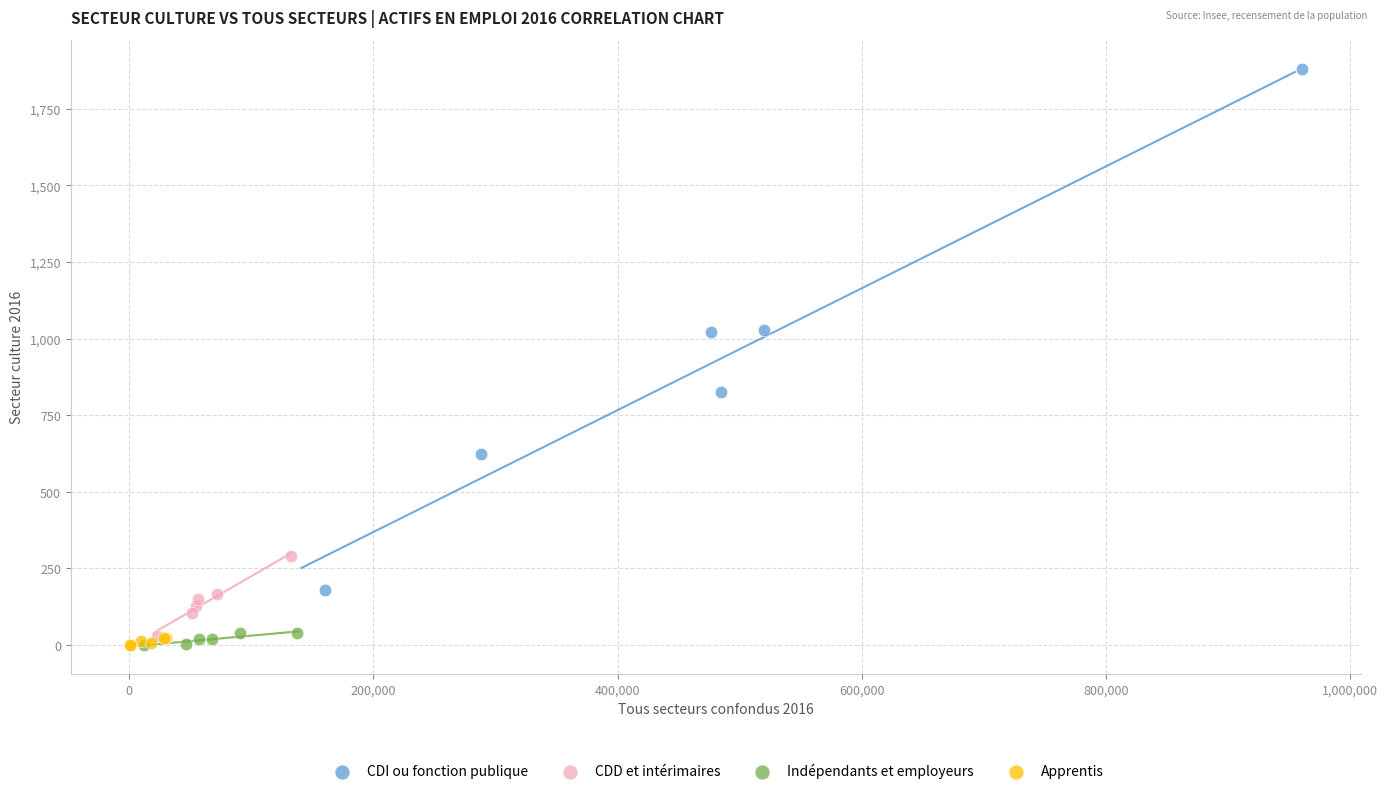

Which series has the widest spread of Y values?

CDI ou fonction publique